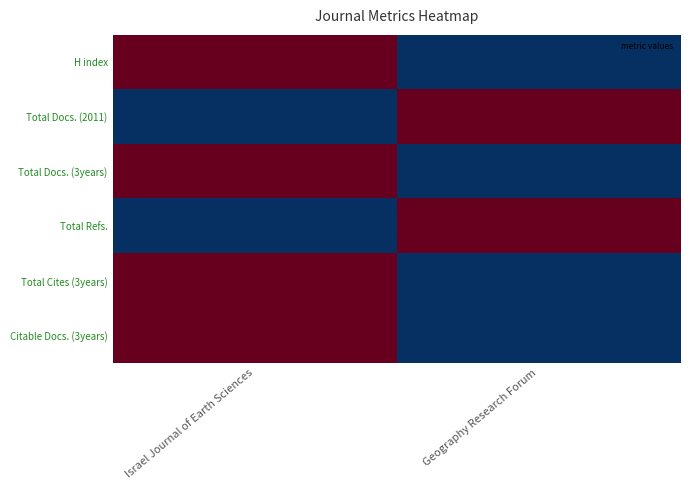

Reading left to right, transcribe all the data shown in this chart.

H index: Israel Journal of Earth Sciences=1	Geography Research Forum=0
Total Docs. (2011): Israel Journal of Earth Sciences=0	Geography Research Forum=1
Total Docs. (3years): Israel Journal of Earth Sciences=1	Geography Research Forum=0
Total Refs.: Israel Journal of Earth Sciences=0	Geography Research Forum=1
Total Cites (3years): Israel Journal of Earth Sciences=1	Geography Research Forum=0
Citable Docs. (3years): Israel Journal of Earth Sciences=1	Geography Research Forum=0